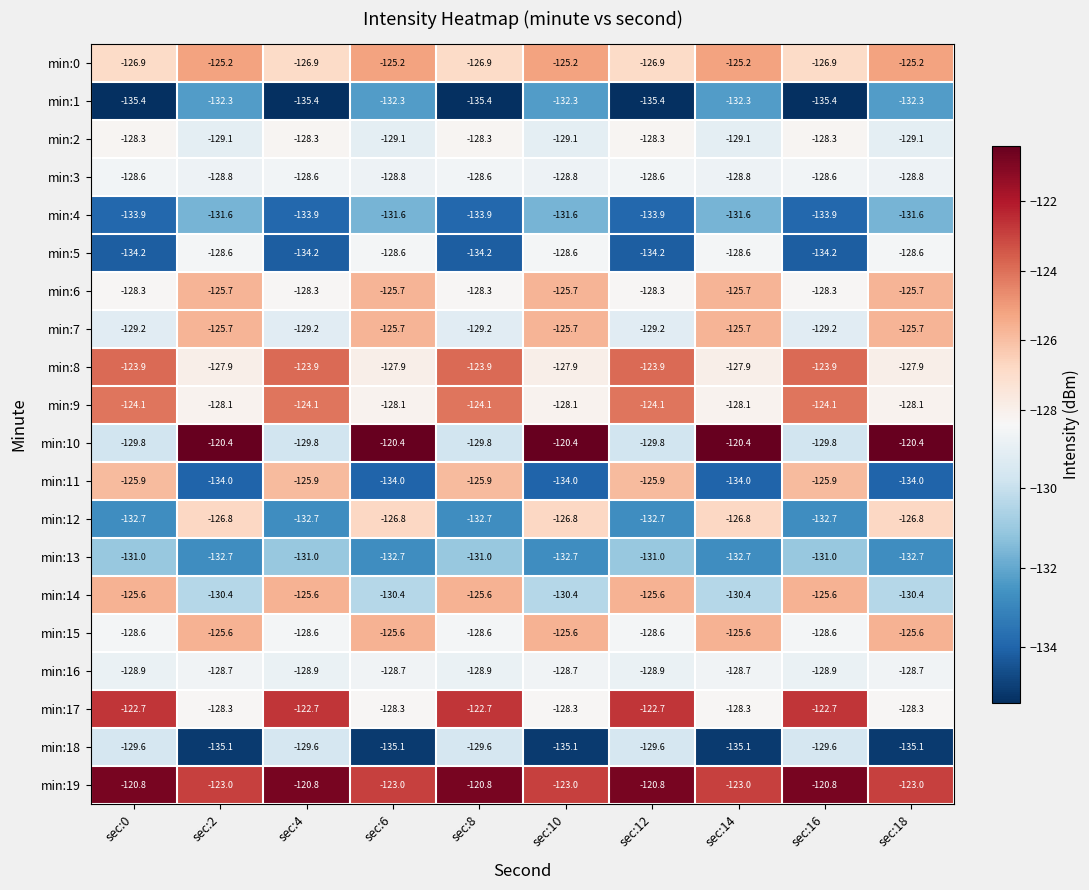

What is the total value across all series at sec:16?

-2568.4